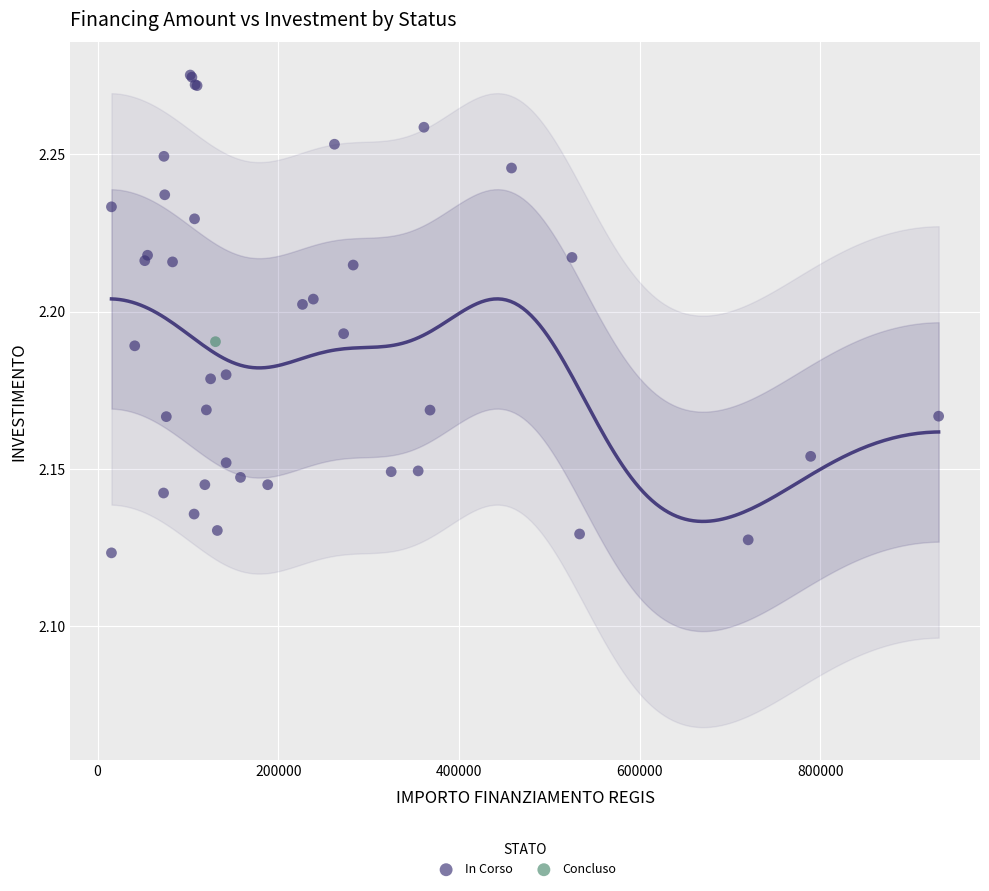

What are all the series names shown in the legend?

In Corso, Concluso